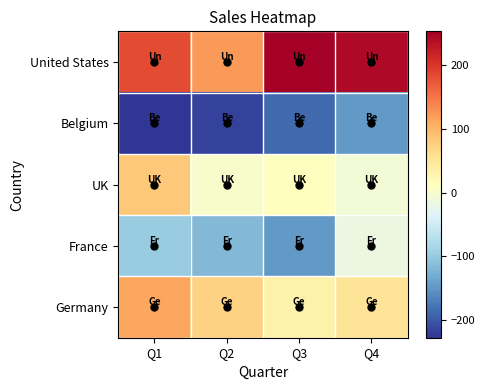

Rank the series by their maximum value, from lowest to highest.

Belgium, France, UK, Germany, United States